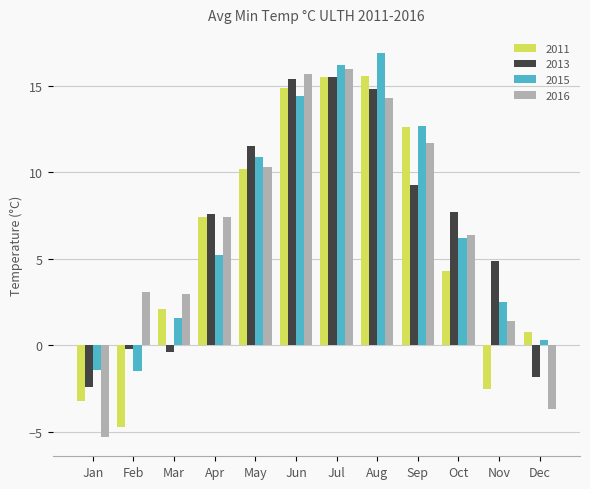

Count the number of categories in the chart.

12